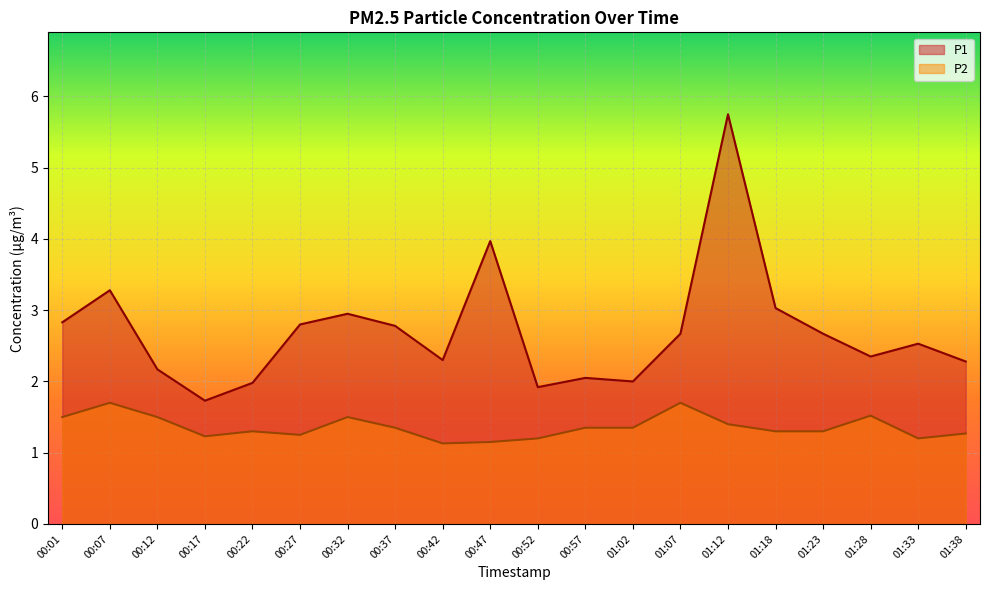

List the series in order of their peak value, highest first.

P1, P2